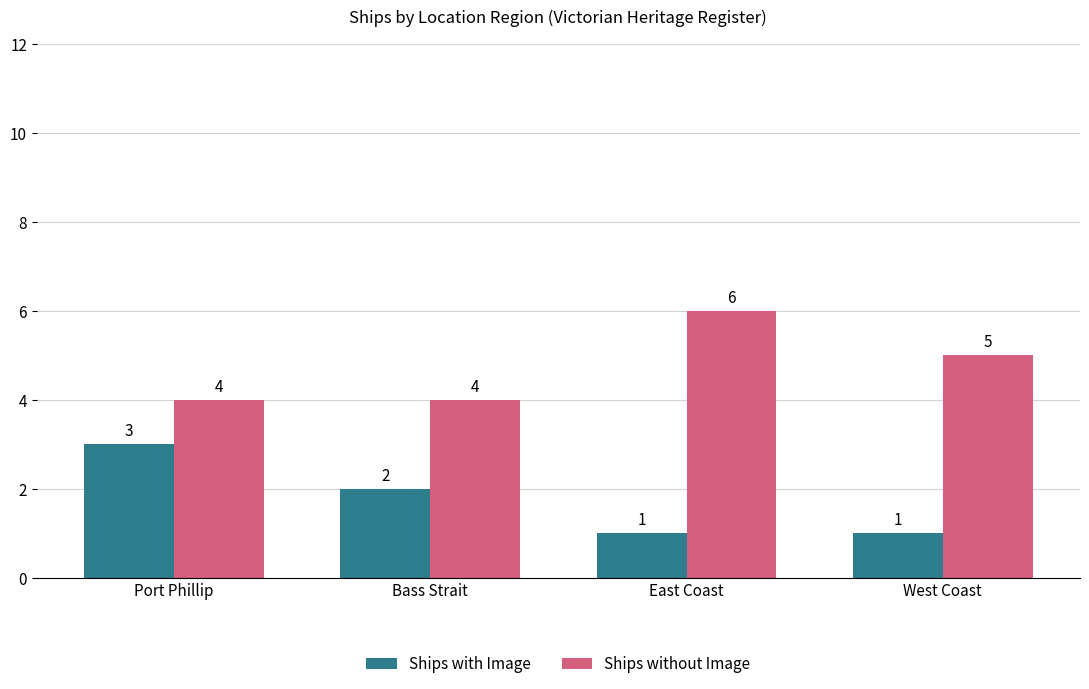

What are all the series names shown in the legend?

Ships with Image, Ships without Image